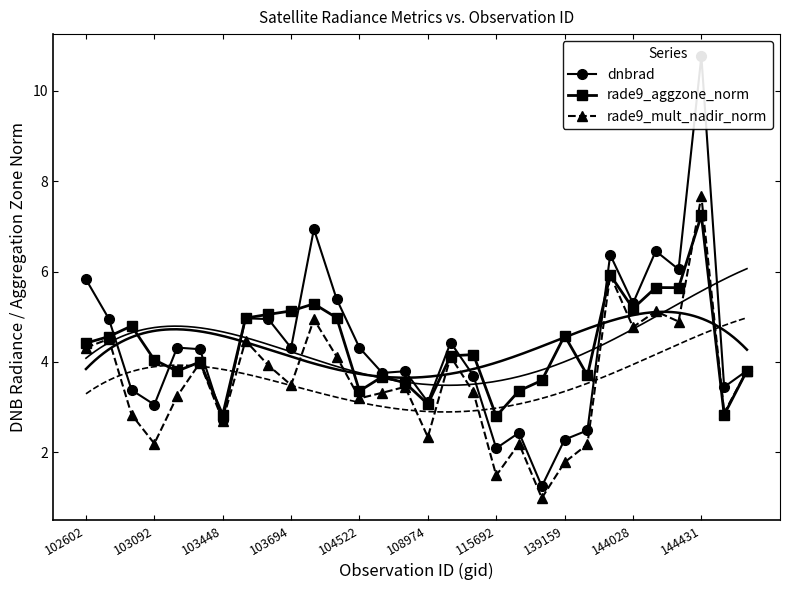

Which category has the lowest value in the rade9_mult_nadir_norm series?

20